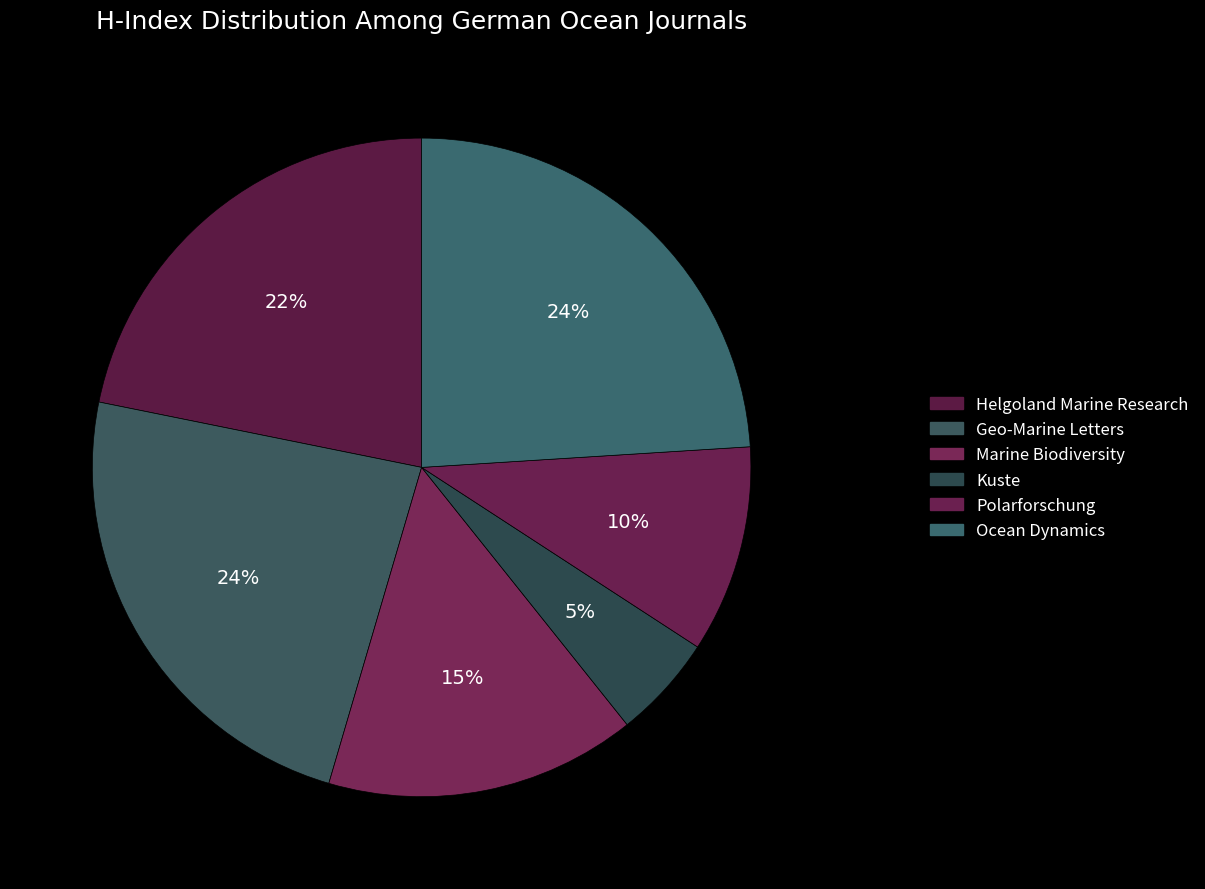

The Geo-Marine Letters slice represents 24% of the pie. True or false?

True